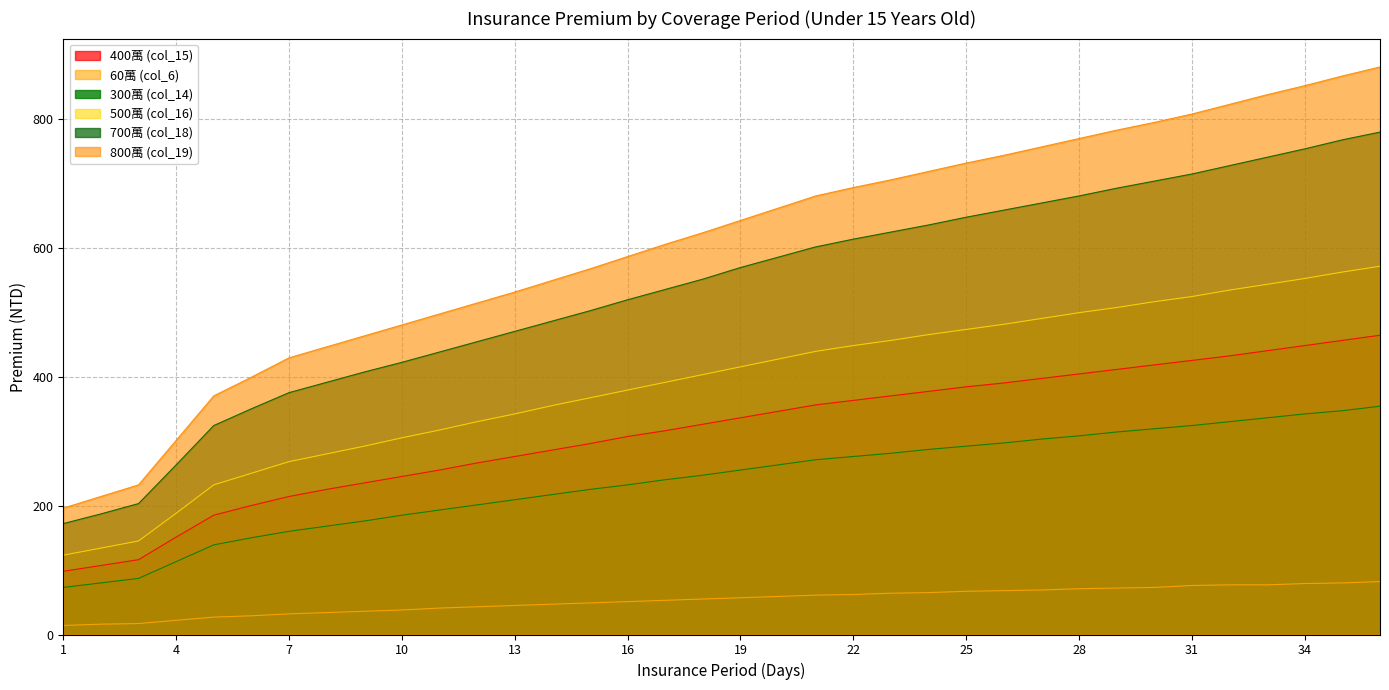

What is the spread (max minus min) of values at 10?

442